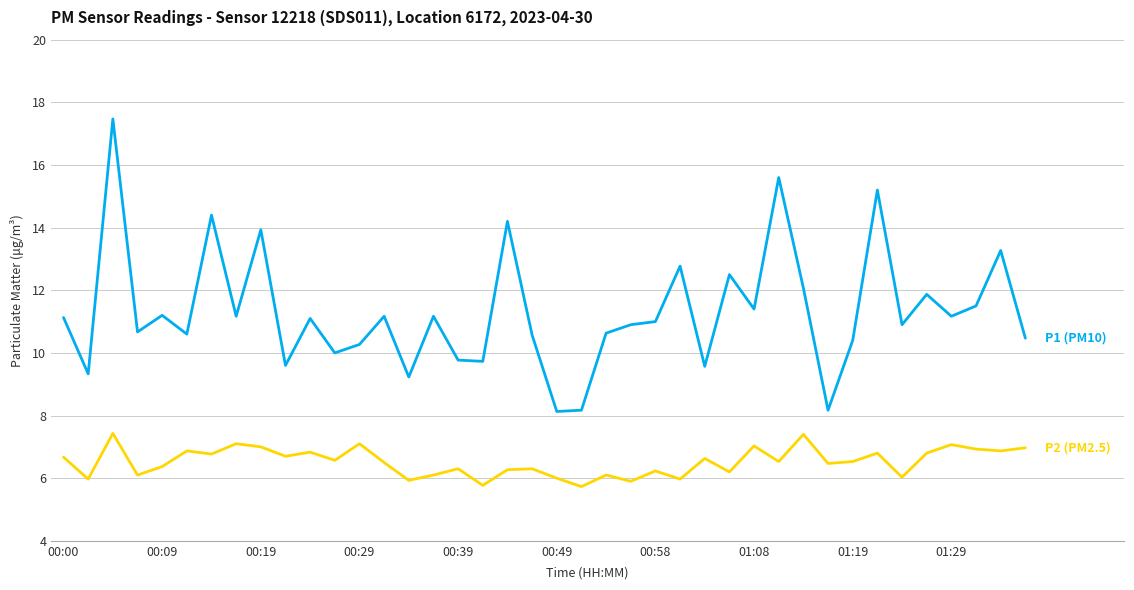

What is the maximum value shown in the chart?

17.5